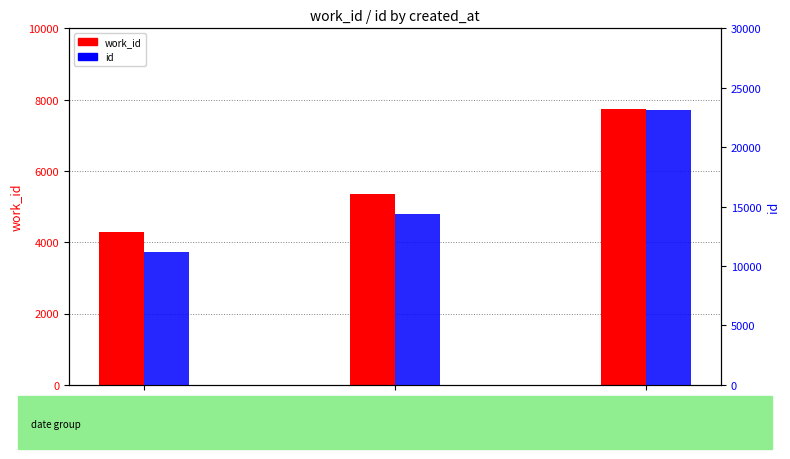

Which series has the widest spread of values?

id